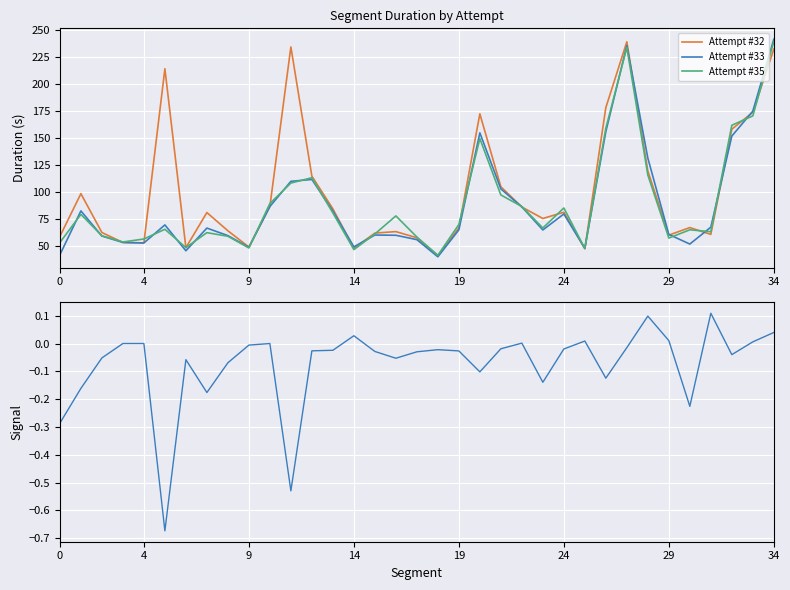

What is the total value across all series at 23?

207.9